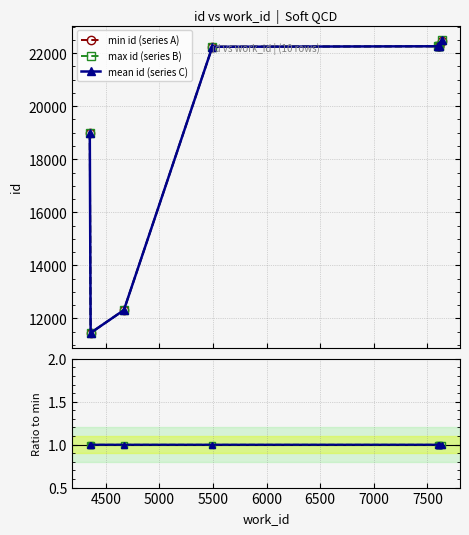

What is the lowest value of the min id (series A) series?

11456.0